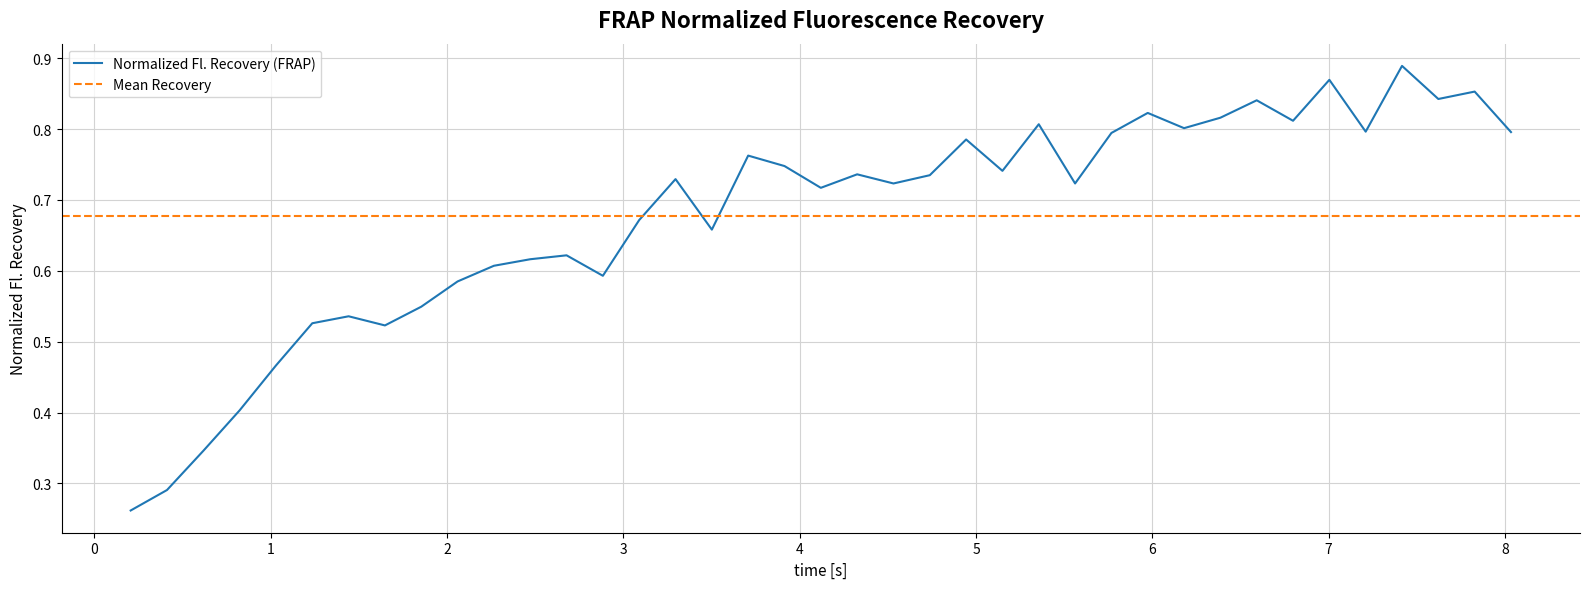

True or false: there are more than 0 points higher than both neighbors.

True